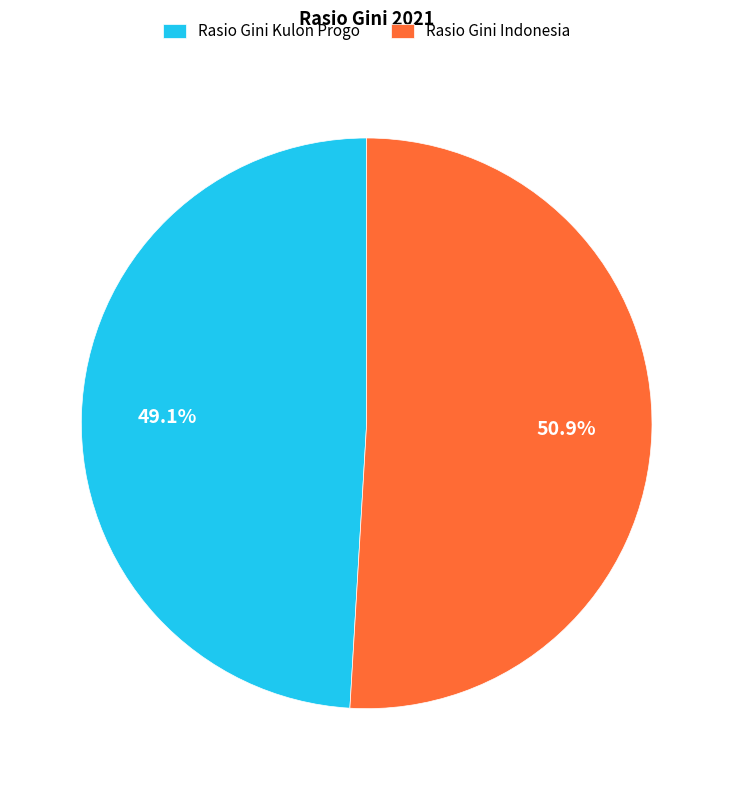

To the nearest percent, what percentage of the pie is Rasio Gini Kulon Progo?

49%